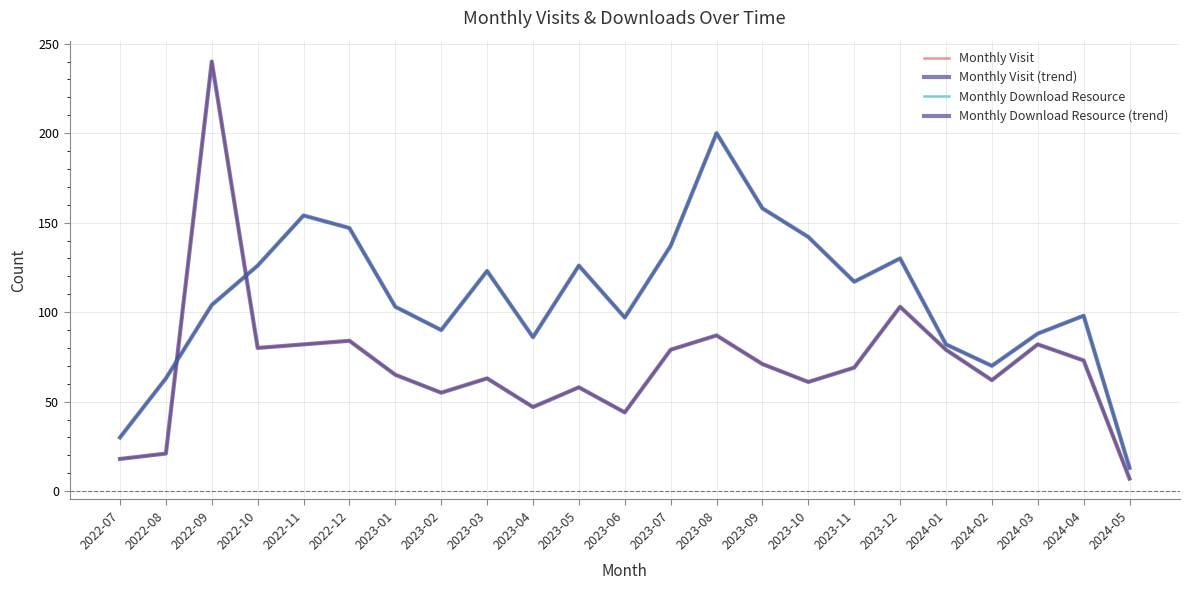

True or false: Monthly Download Resource has a value of 158 at 2023-09.

True